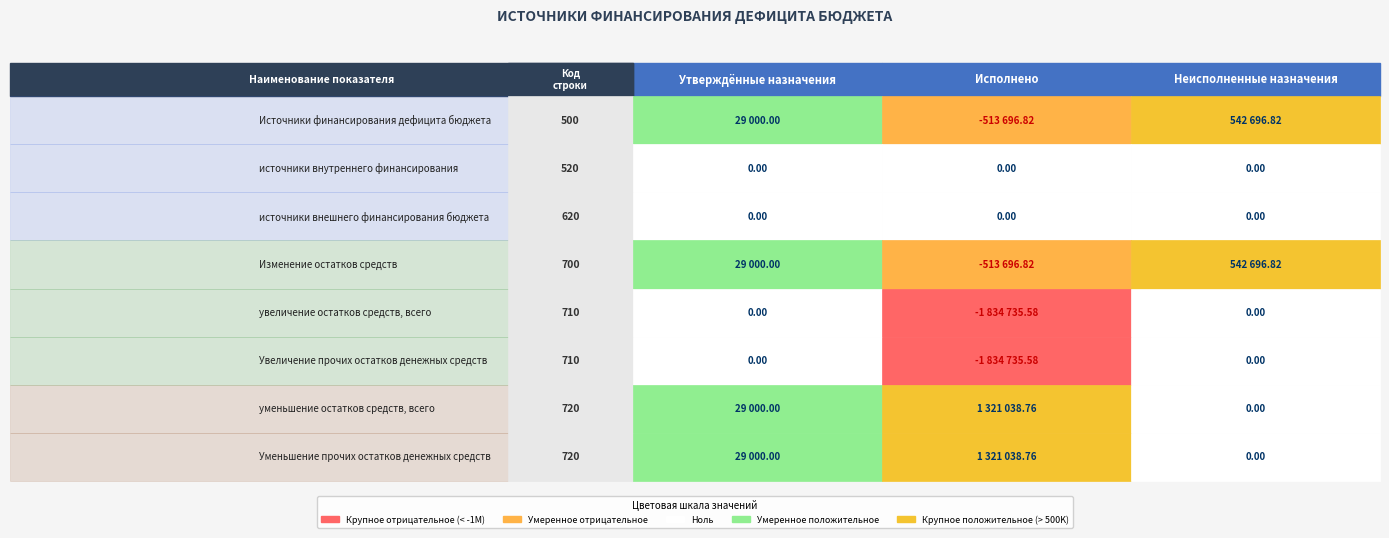

The уменьшение остатков средств, всего series shows 0.0 at источники внешнего финансирования бюджета. True or false?

True